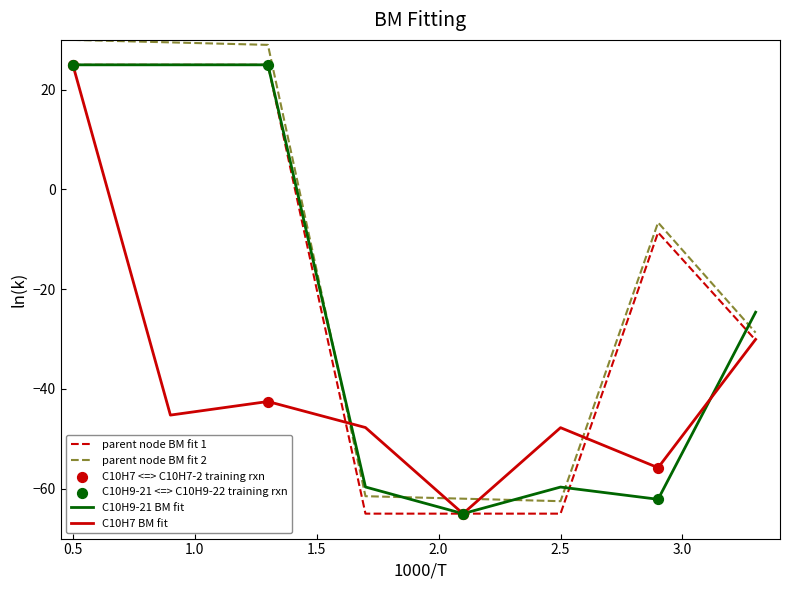

True or false: parent node BM fit 2 and C10H7 BM fit intersect in this chart.

True